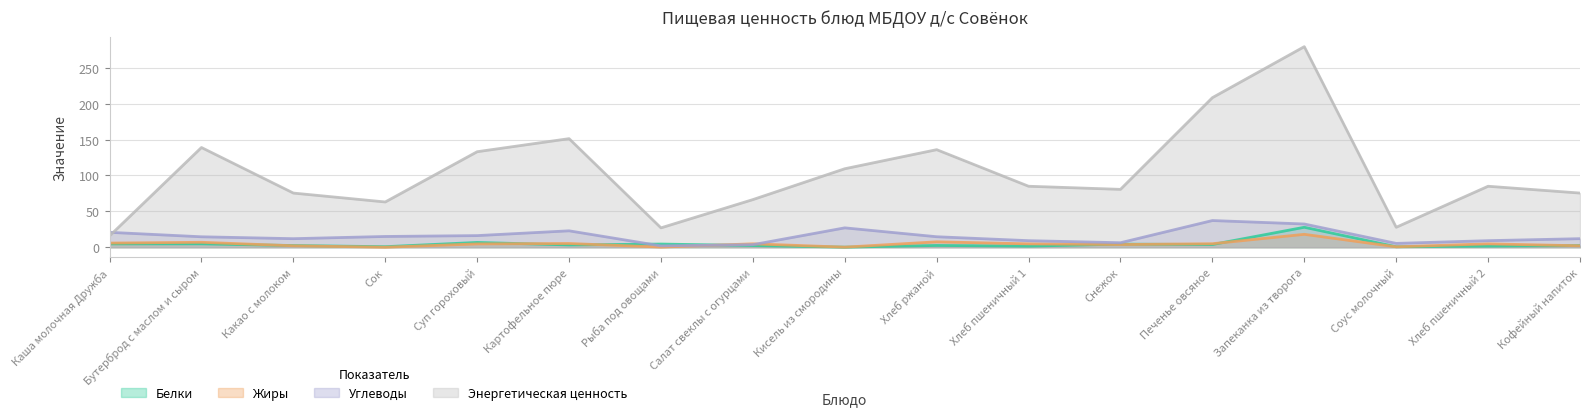

Read the Белки value at Сок.

0.8